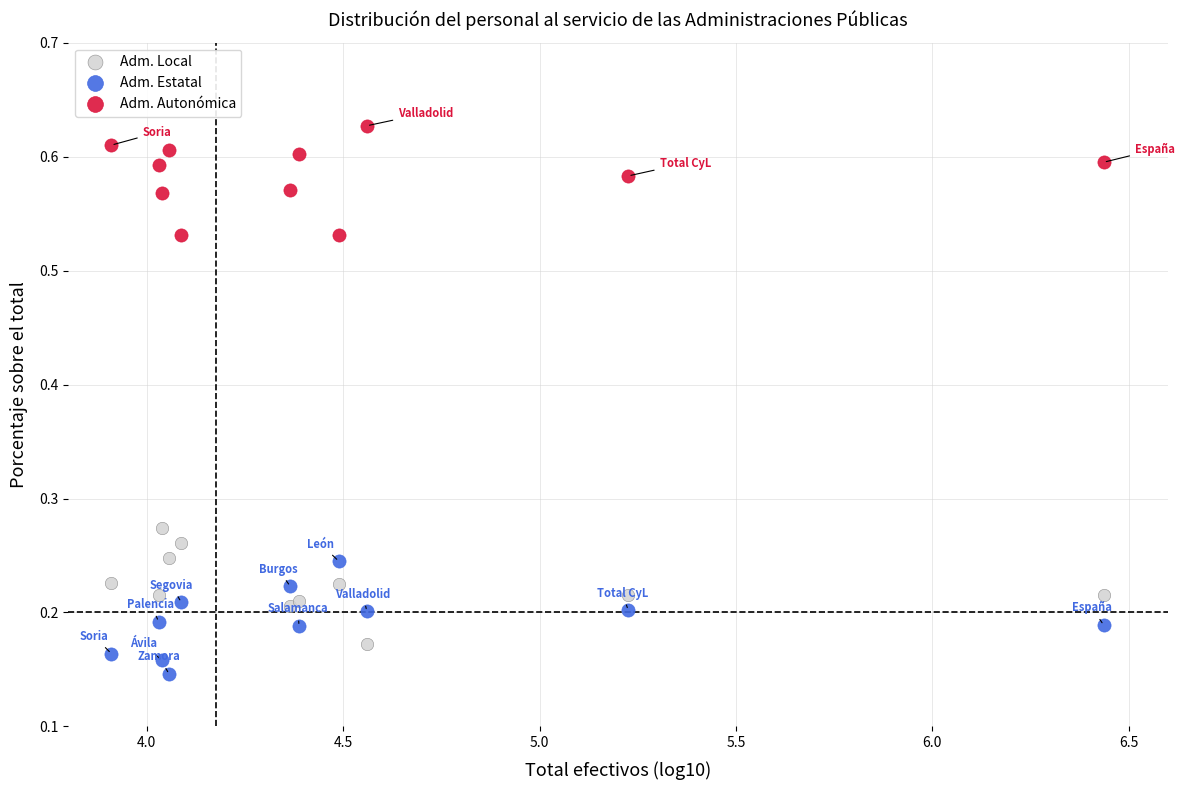

Which series reaches the maximum Y coordinate?

Adm. Autonómica